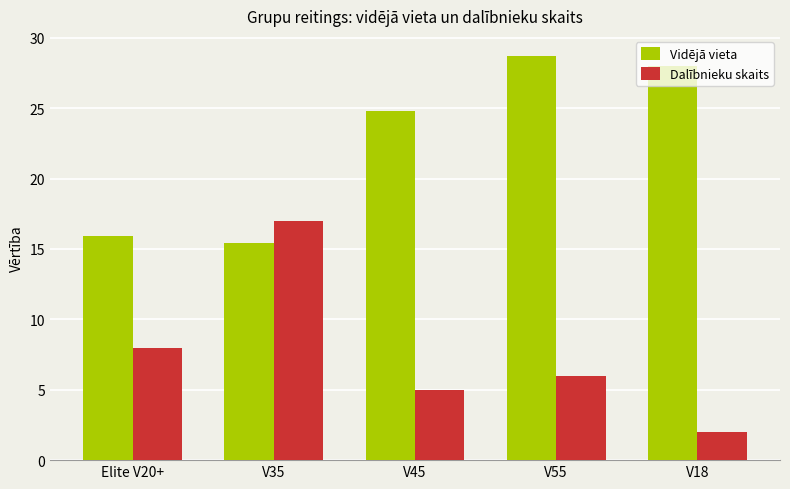

Which series has the largest range (max minus min)?

Dalībnieku skaits